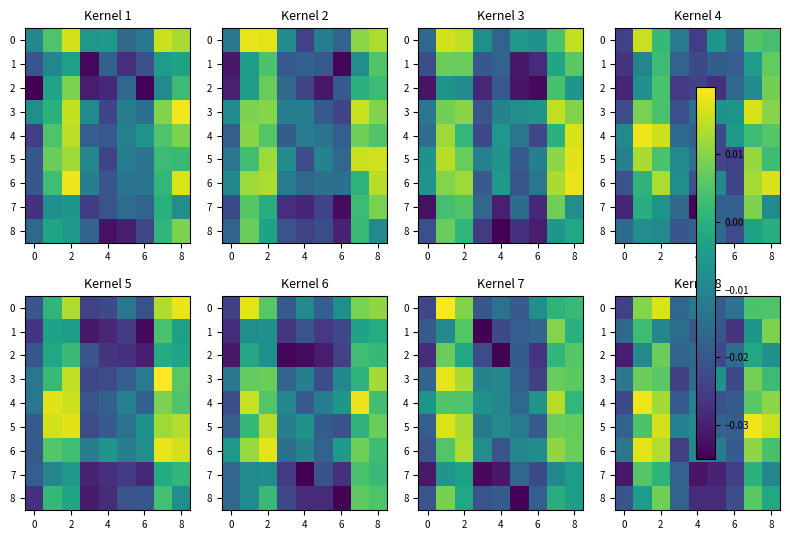

How many positive values does the row_0 series have?

4